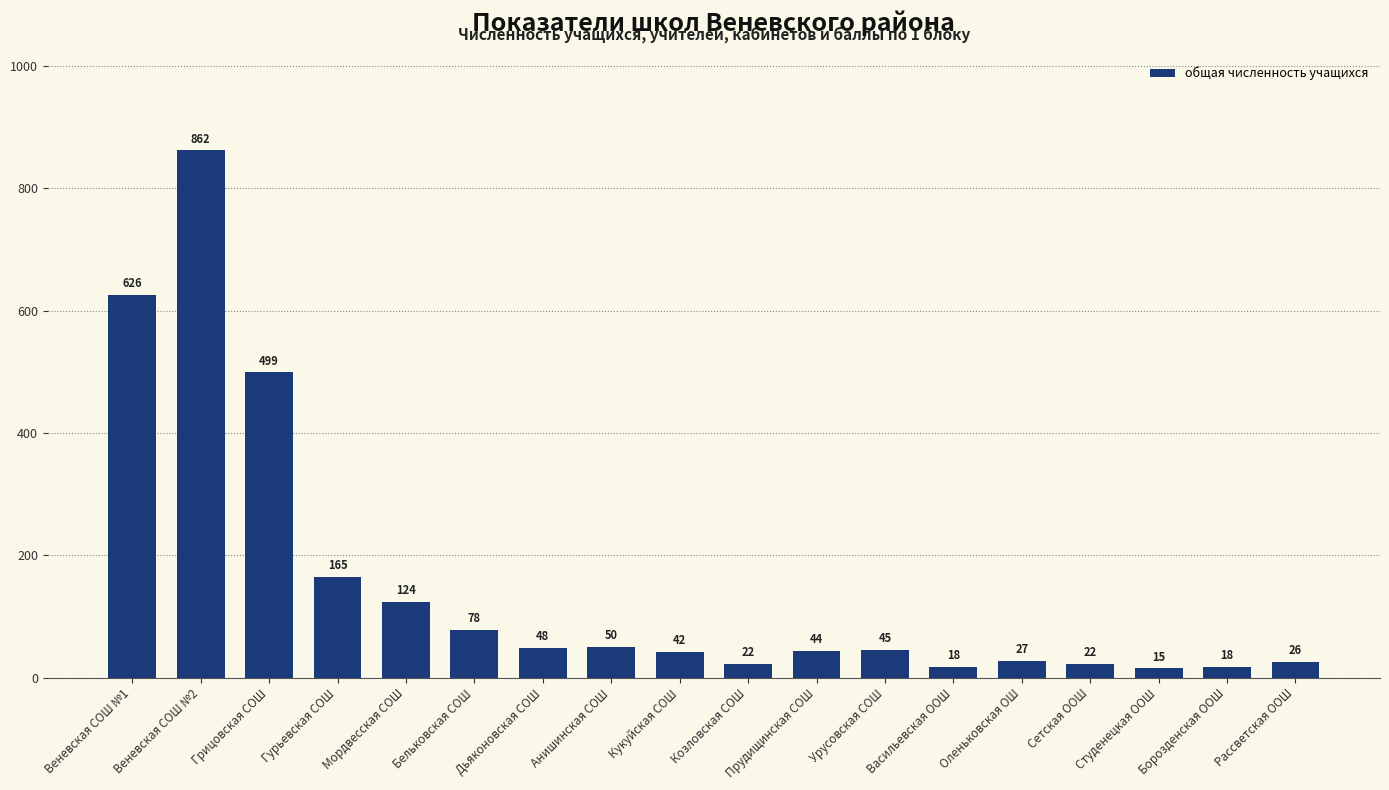

What position from the left is Дьяконовская СОШ?

7